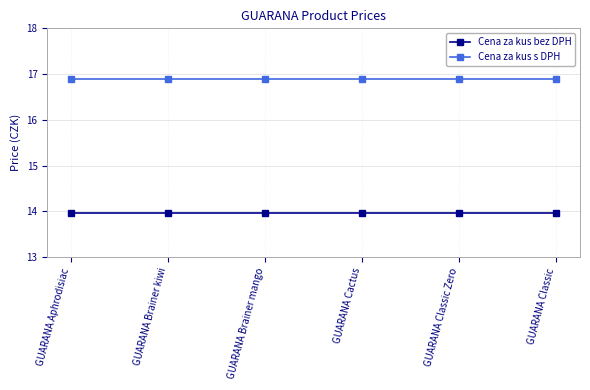

How many data points does each series have?

6